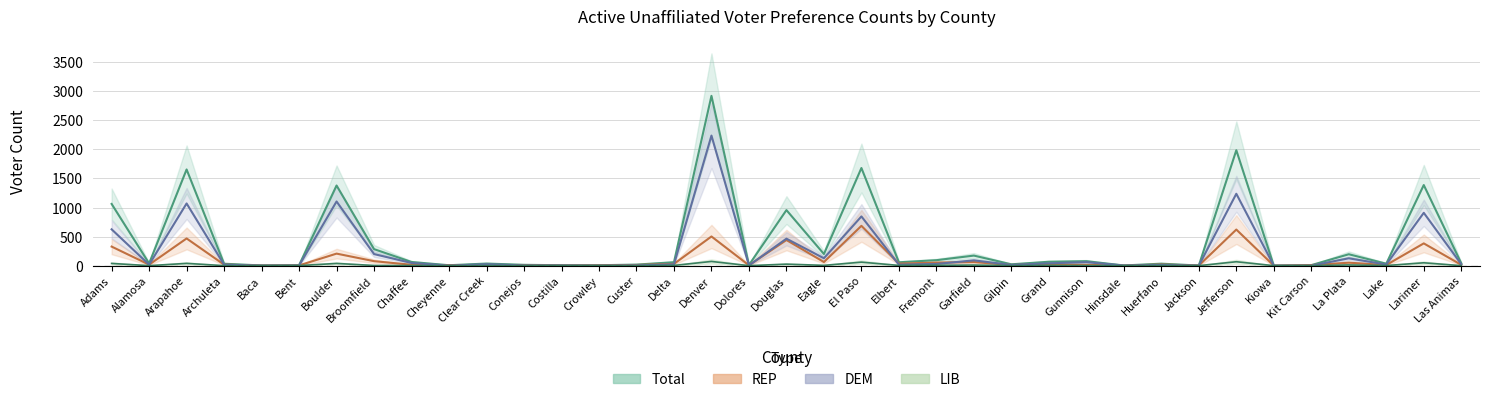

At which label is DEM closest to 1119?

Boulder